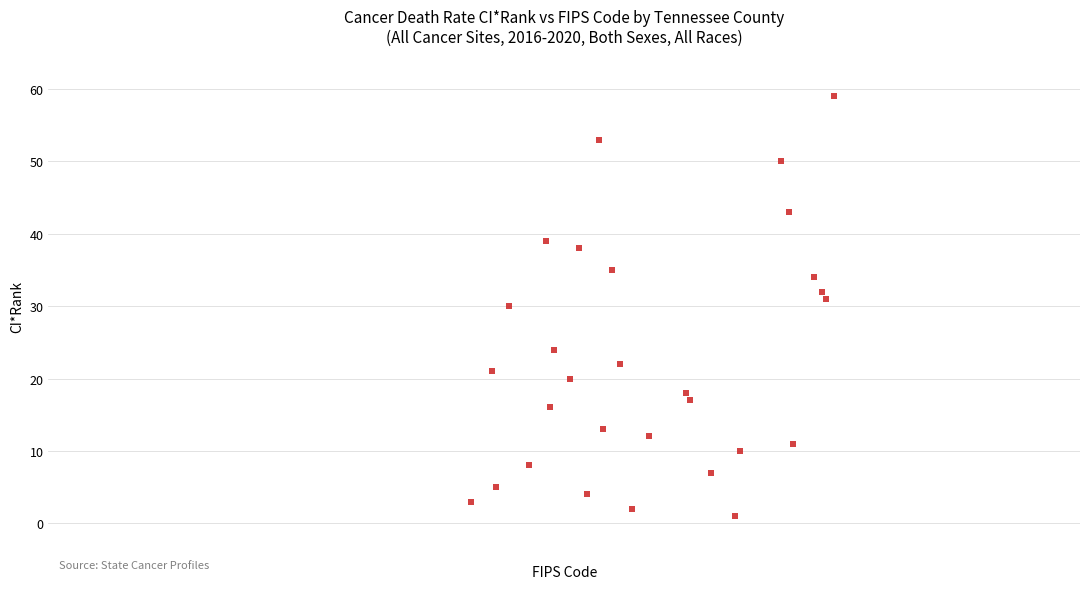

What is the range of X values (max minus min)?

176